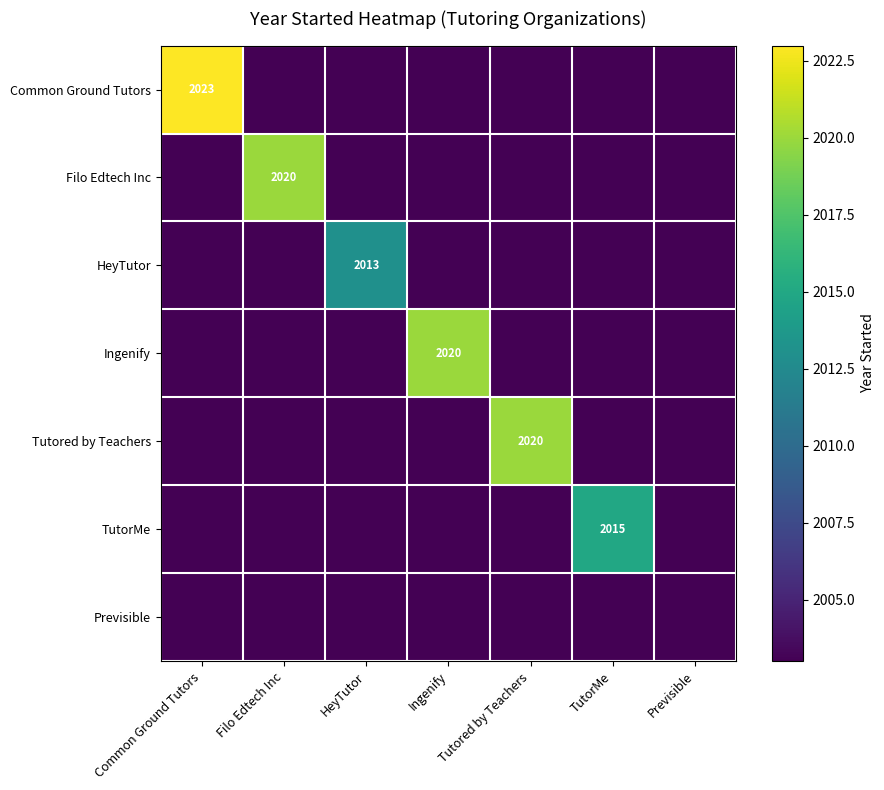

What value does the Filo Edtech Inc series have at HeyTutor, to the nearest 5?

2005